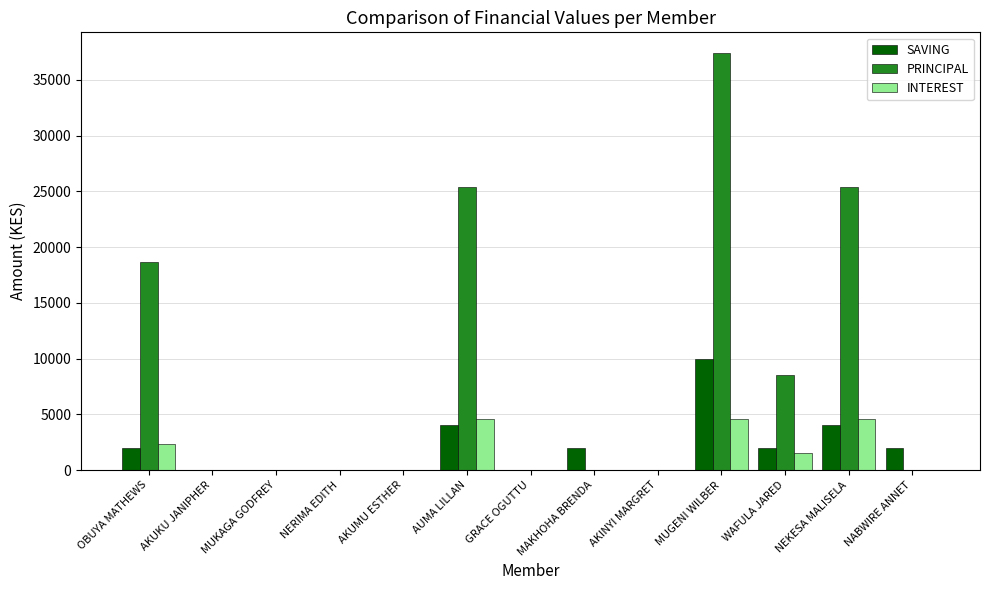

Reading left to right, list all the values displayed in this chart.

SAVING: 2000	0	0	0	0	4000	0	2000	0	10000	2000	4000	2000
PRINCIPAL: 18700	0	0	0	0	25400	0	0	0	37400	8500	25400	0
INTEREST: 2300	0	0	0	0	4600	0	0	0	4600	1500	4600	0